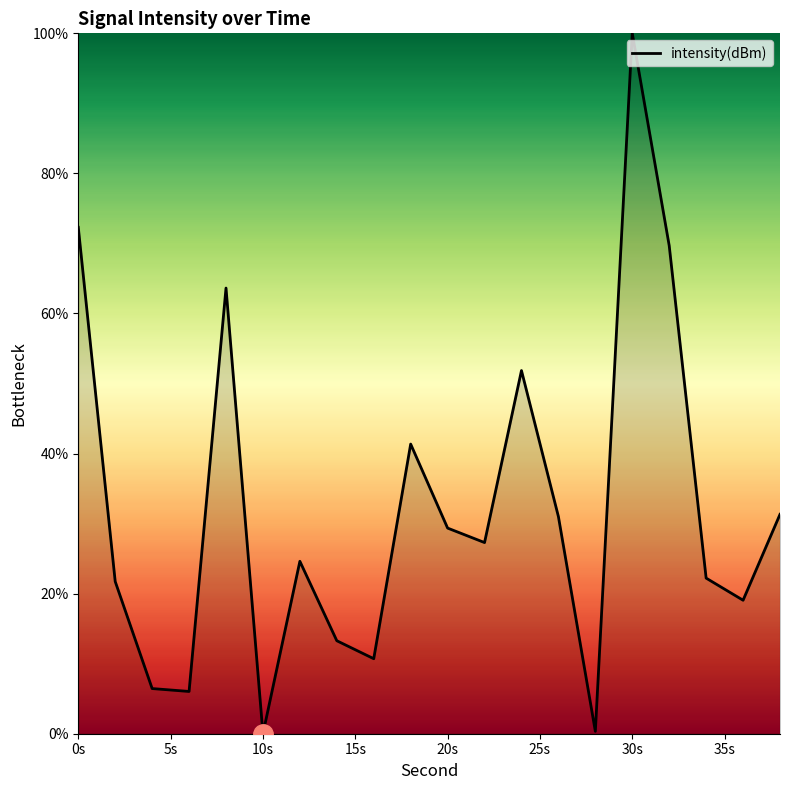

What is the difference between the maximum and minimum values?

100.0